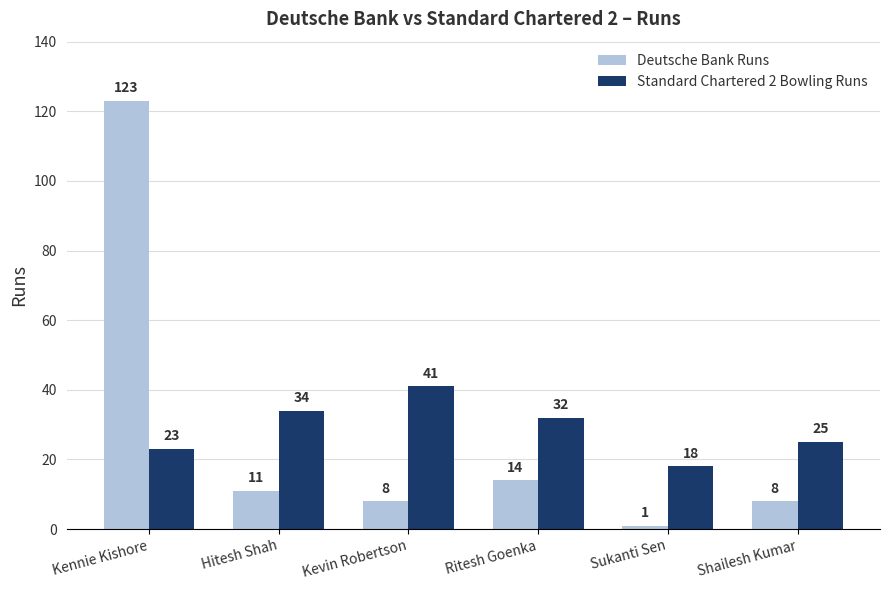

What is the total value across all series at Ritesh Goenka?

46